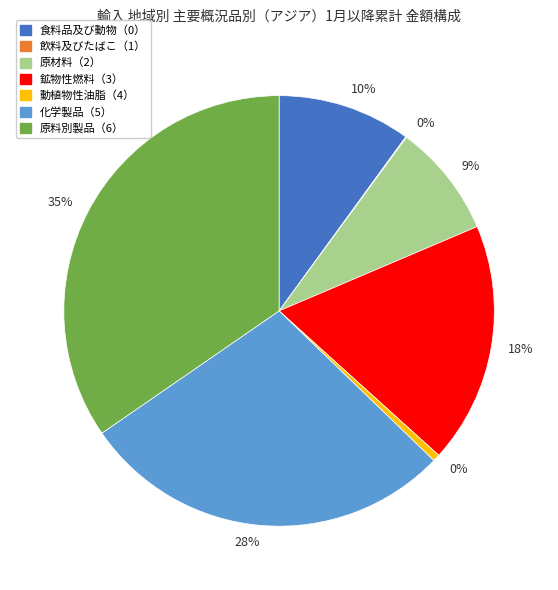

What is the change in value from 食料品及び動物（0） to 飲料及びたばこ（1）?

-72330.8